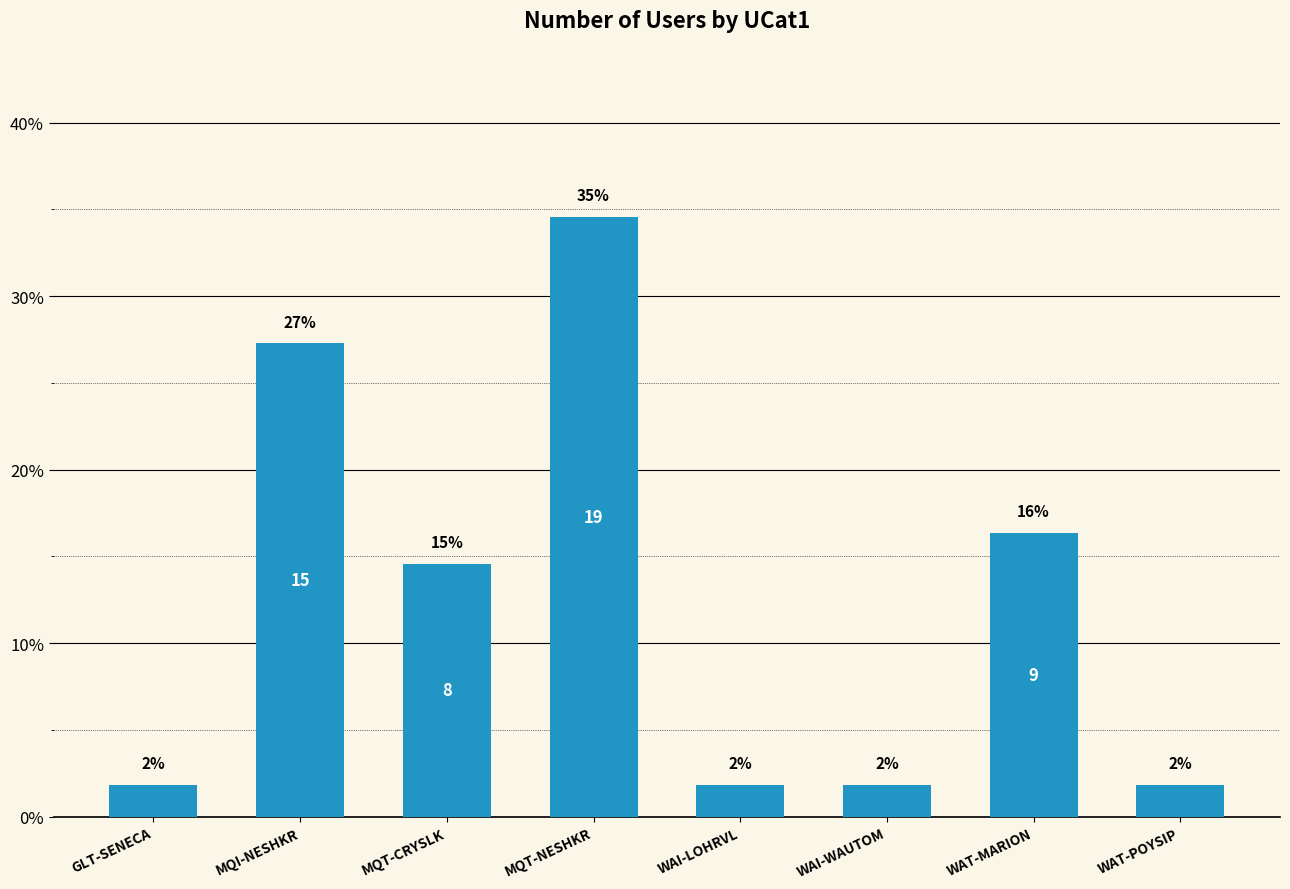

What position from the left is WAT-POYSIP?

8